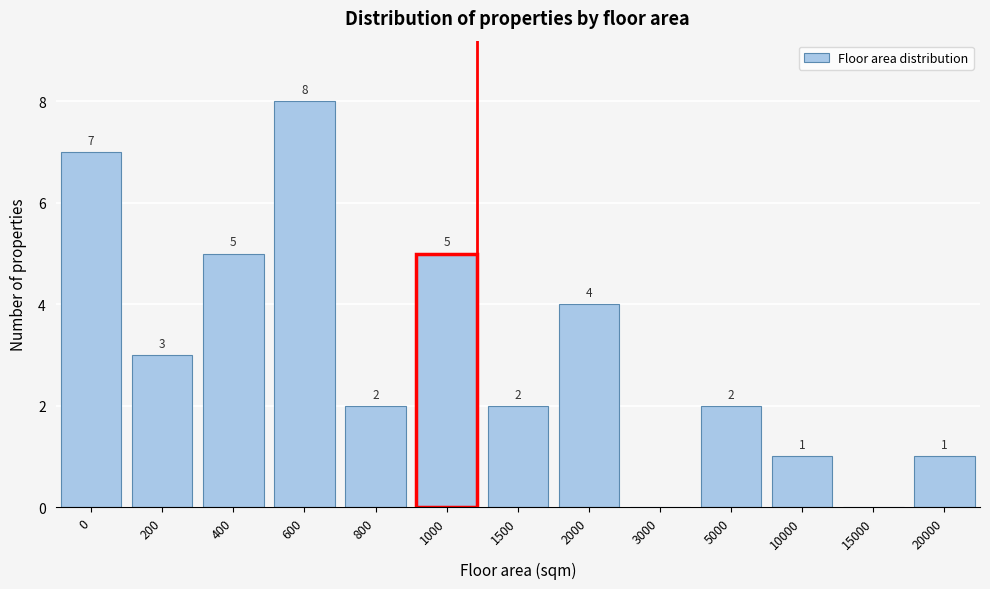

Reading right to left, what are all the values shown in this chart?

20000=1	15000=0	10000=1	5000=2	3000=0	2000=4	1500=2	1000=5	800=2	600=8	400=5	200=3	0=7